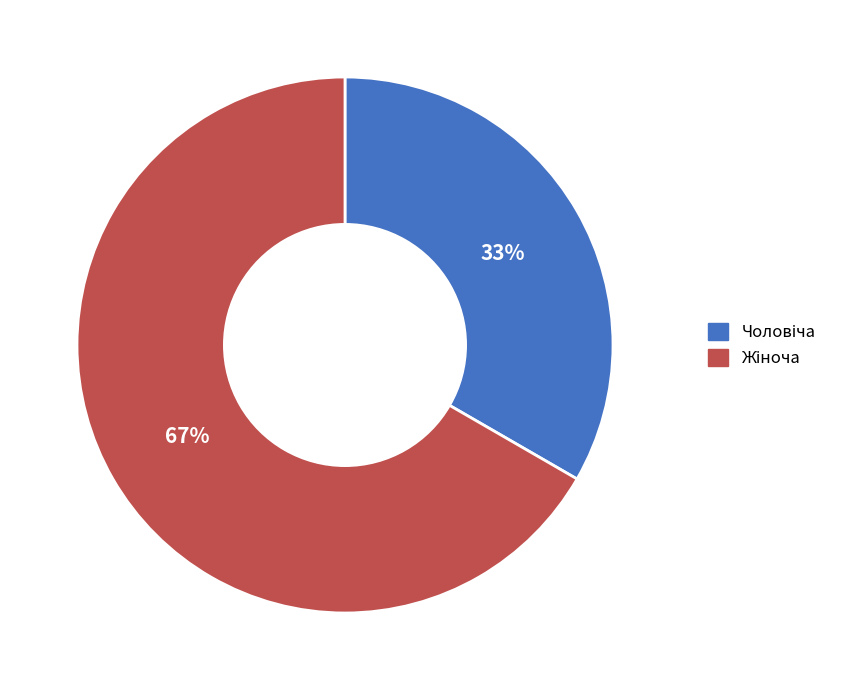

To the nearest percent, what is the average slice percentage?

50%